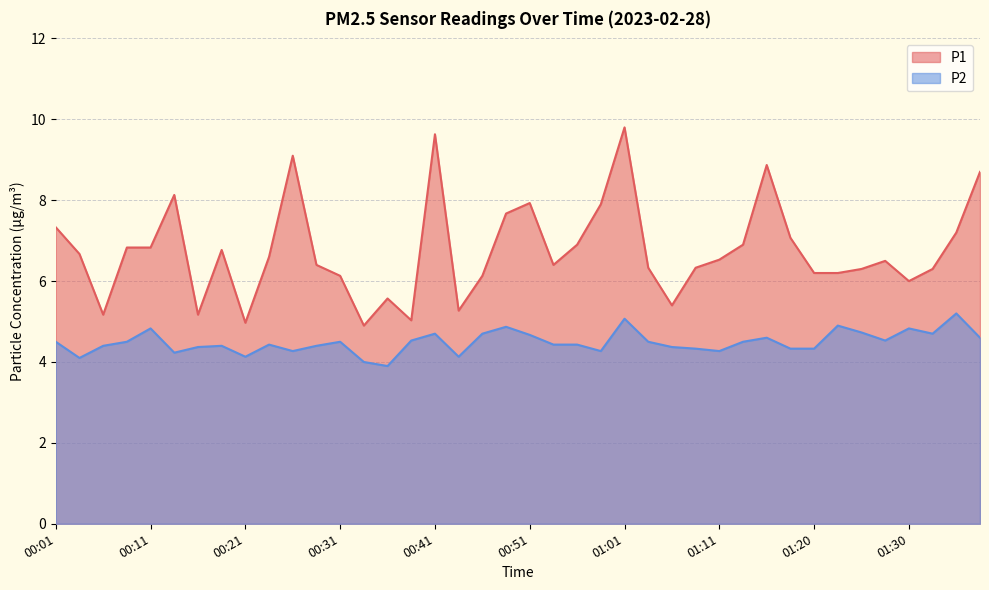

What is the average value of the P1 series?

6.8